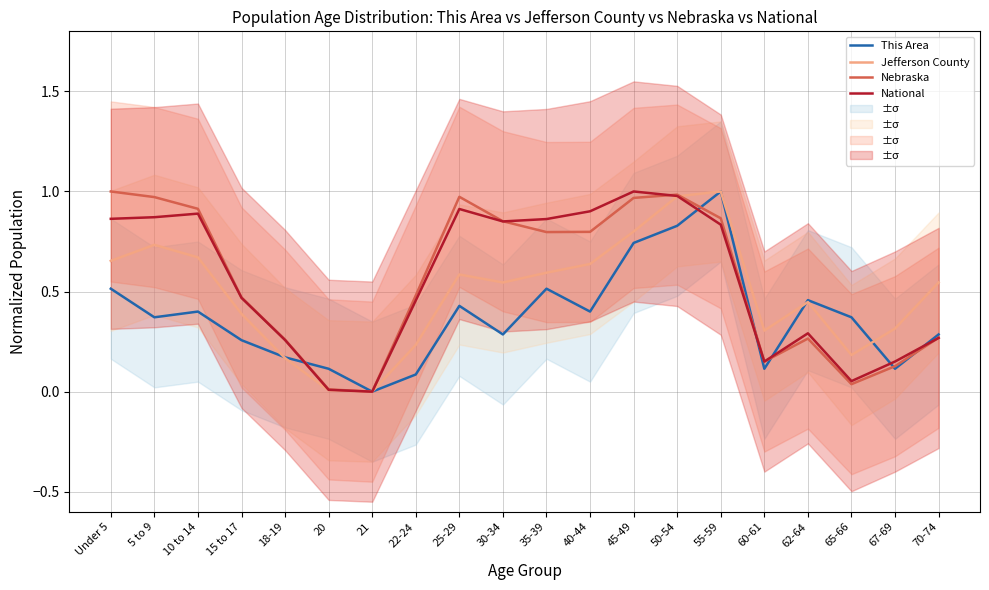

Where is This Area nearest to the value 0?

21